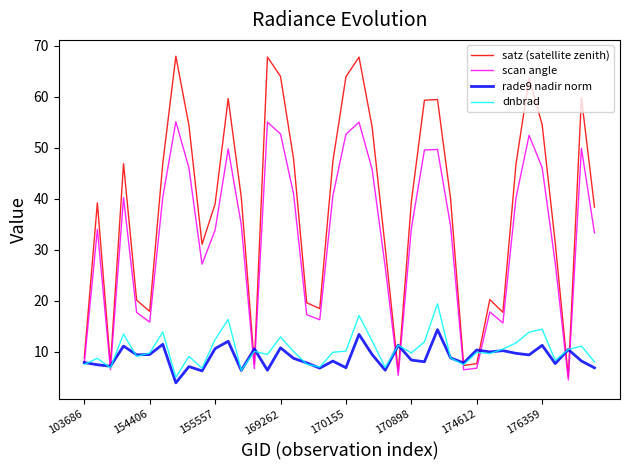

What is the maximum value shown in the chart?

68.0